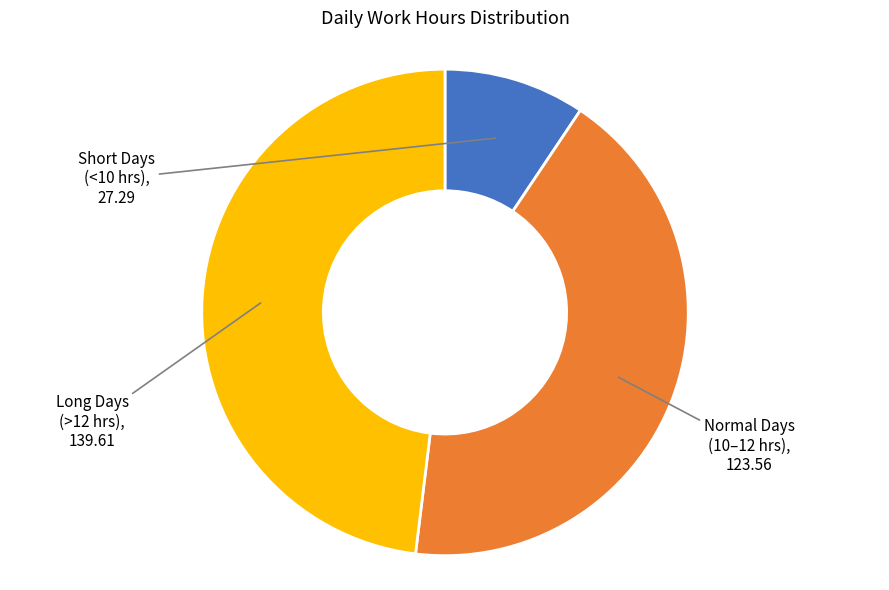

How many slices are in this pie chart?

3